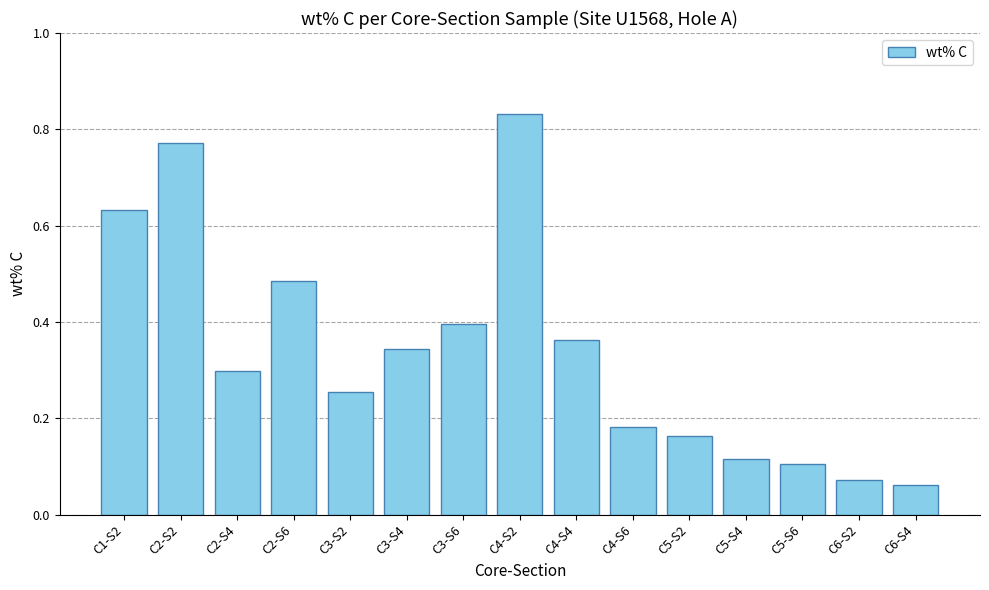

What is the change in value from C1-S2 to C6-S4?

-0.6